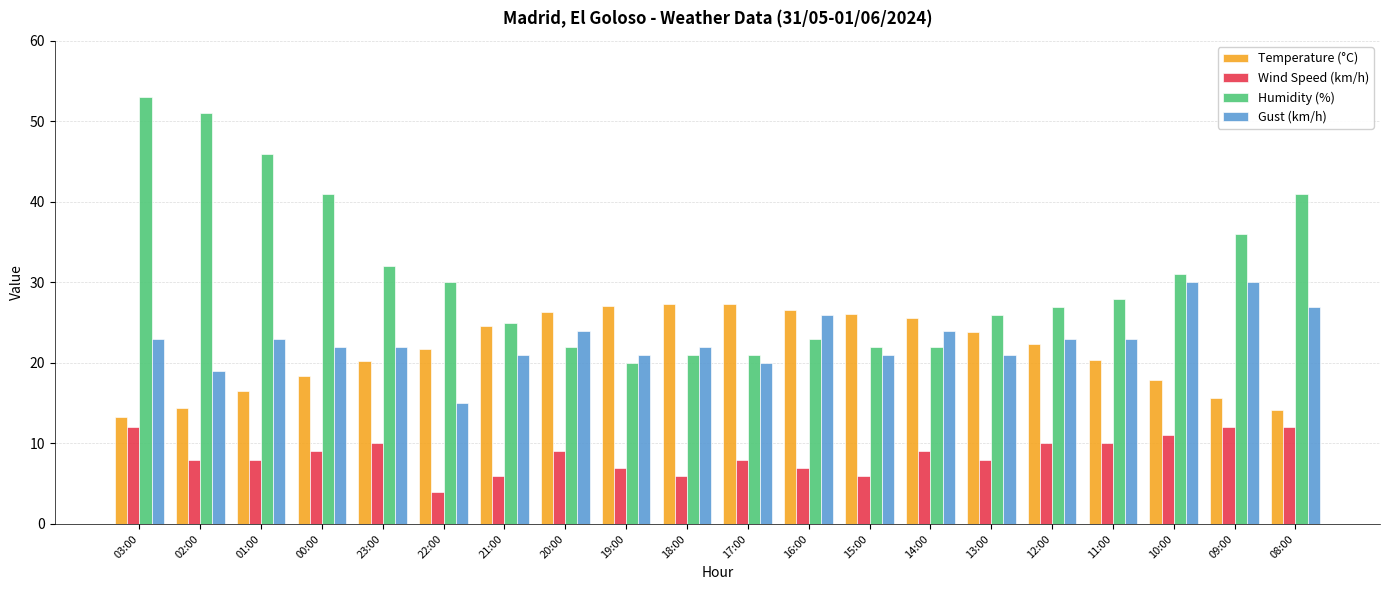

Is it true that Wind Speed (km/h) equals 4.1 at 15:00?

False